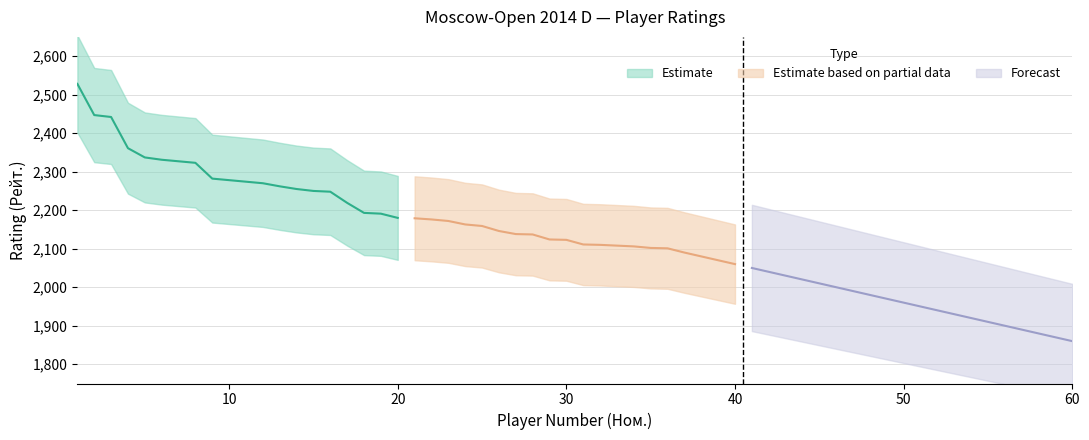

The Estimate series shows 3244 at 50. True or false?

False